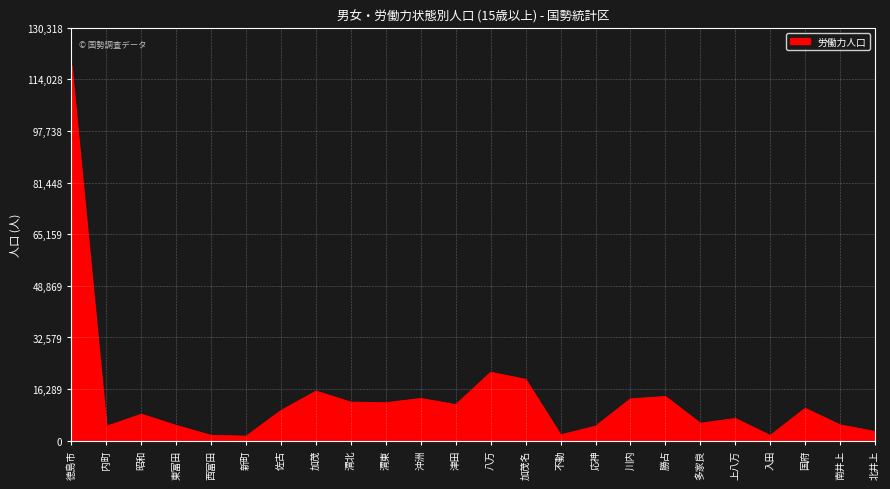

What is the difference between the values at 加茂 and 佐古?

6095